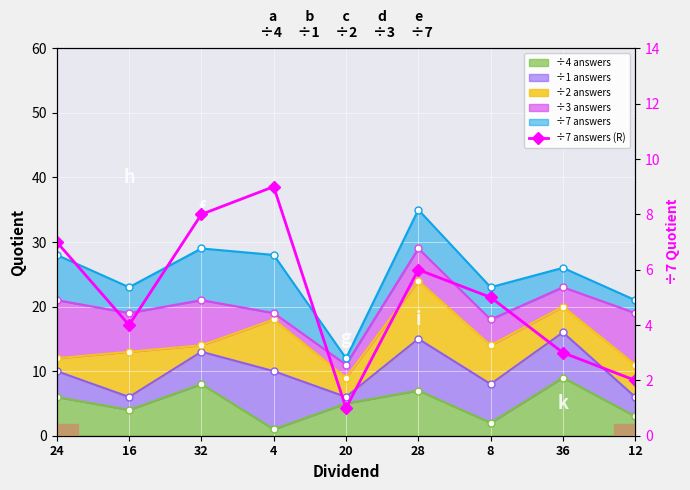

Reading left to right, transcribe all the data shown in this chart.

24=7	16=4	32=8	4=9	20=1	28=6	8=5	36=3	12=2